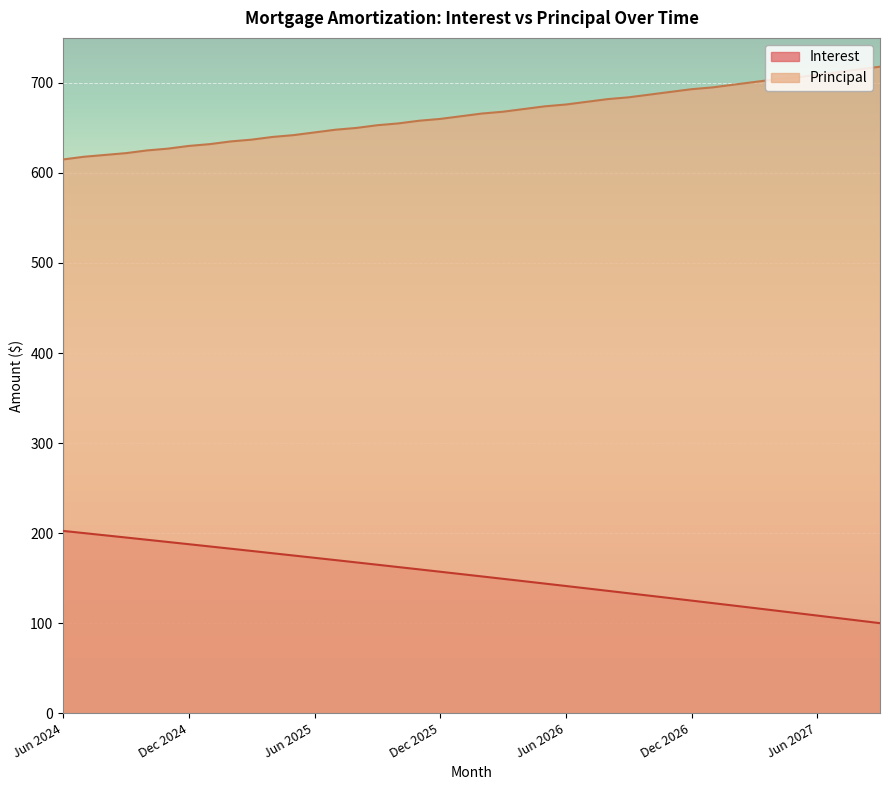

How many values in the Interest series are below 154?

20